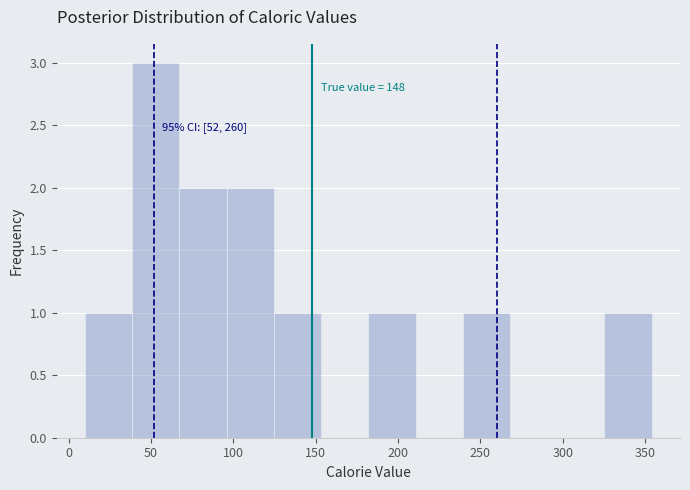

Over which range of the x-axis is the bar tallest?

40 to 65